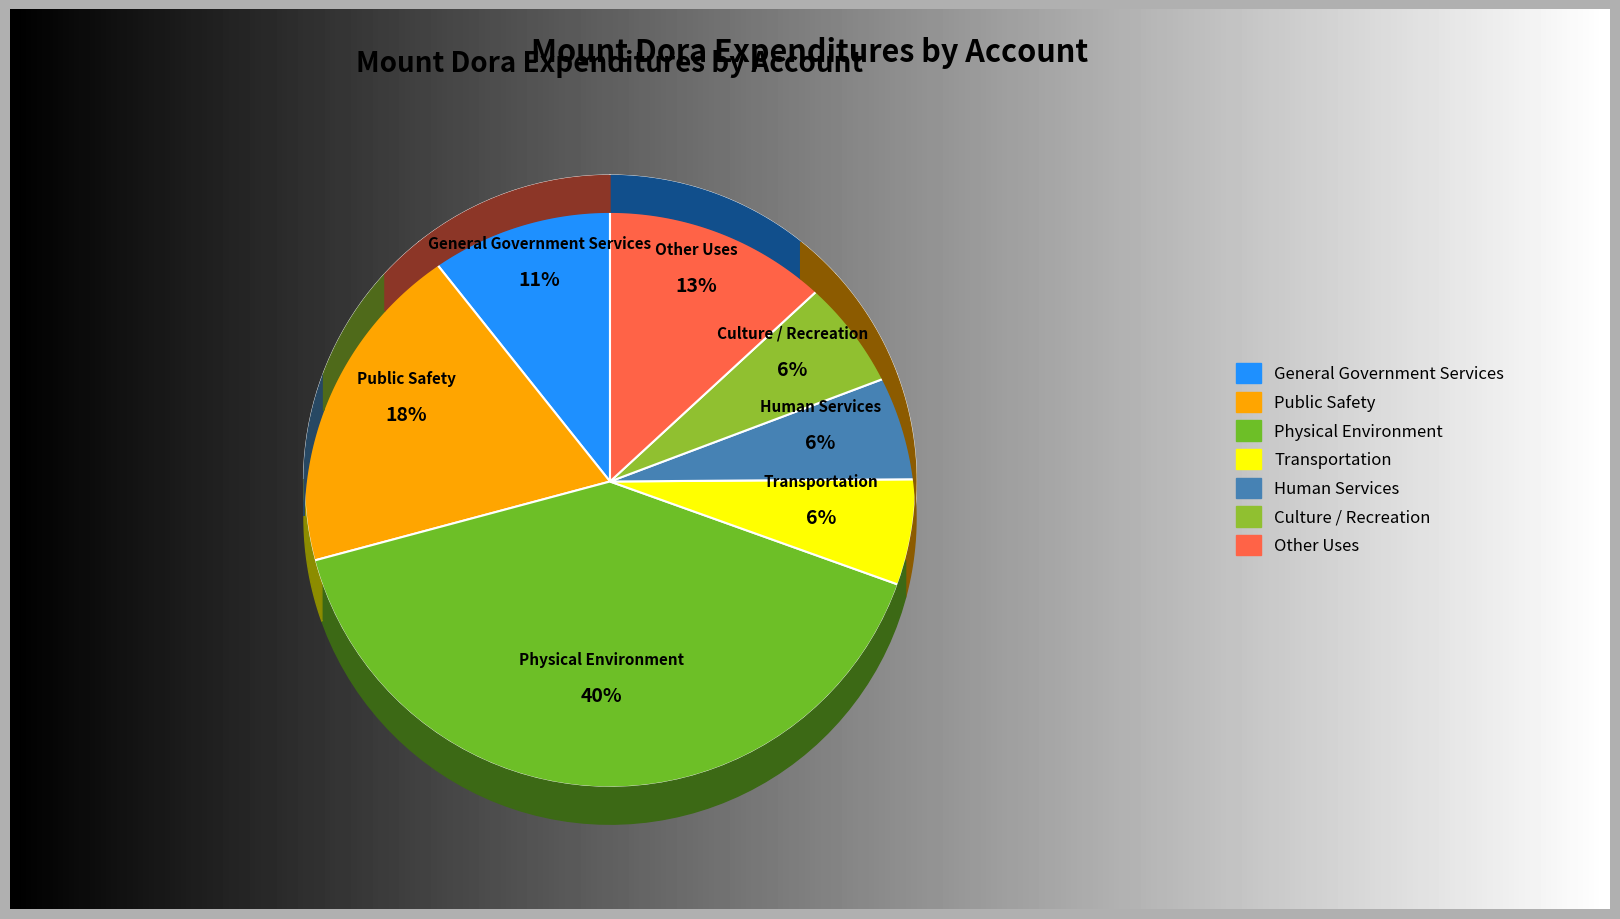

What is the smallest slice in the pie chart?

Transportation